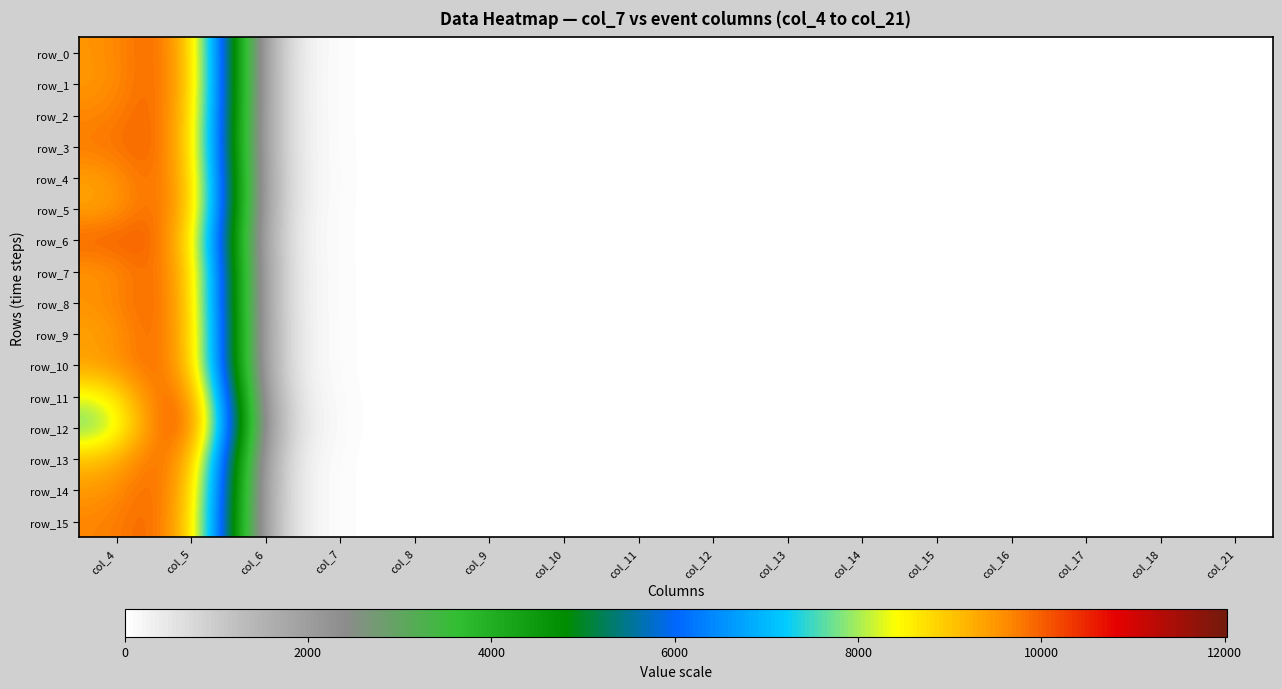

What is the highest value of the row_2 series?

10359